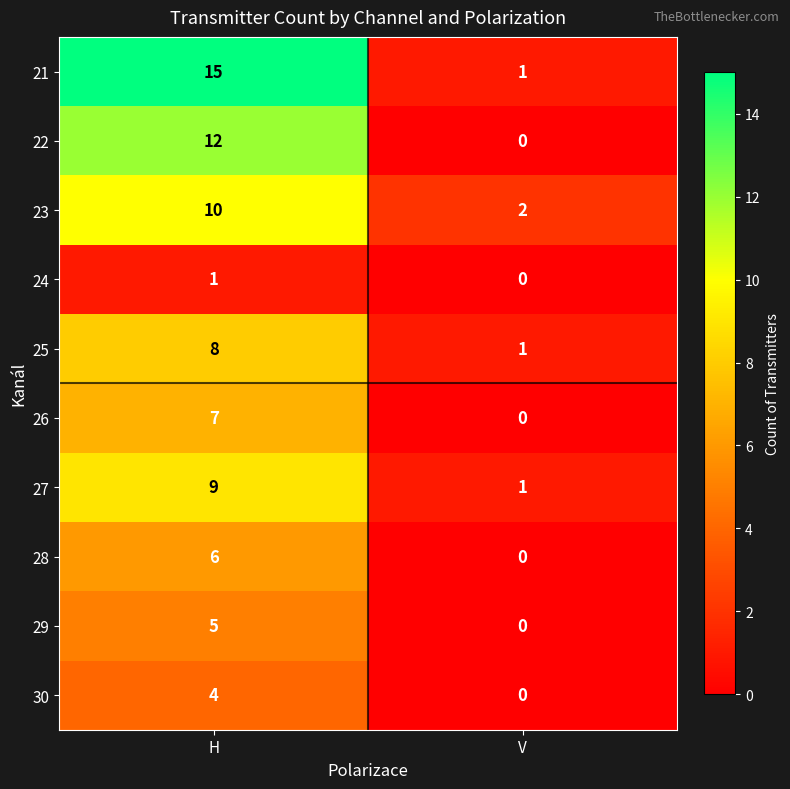

Reading left to right, list all the values displayed in this chart.

21: H=15	V=1
22: H=12	V=0
23: H=10	V=2
24: H=1	V=0
25: H=8	V=1
26: H=7	V=0
27: H=9	V=1
28: H=6	V=0
29: H=5	V=0
30: H=4	V=0